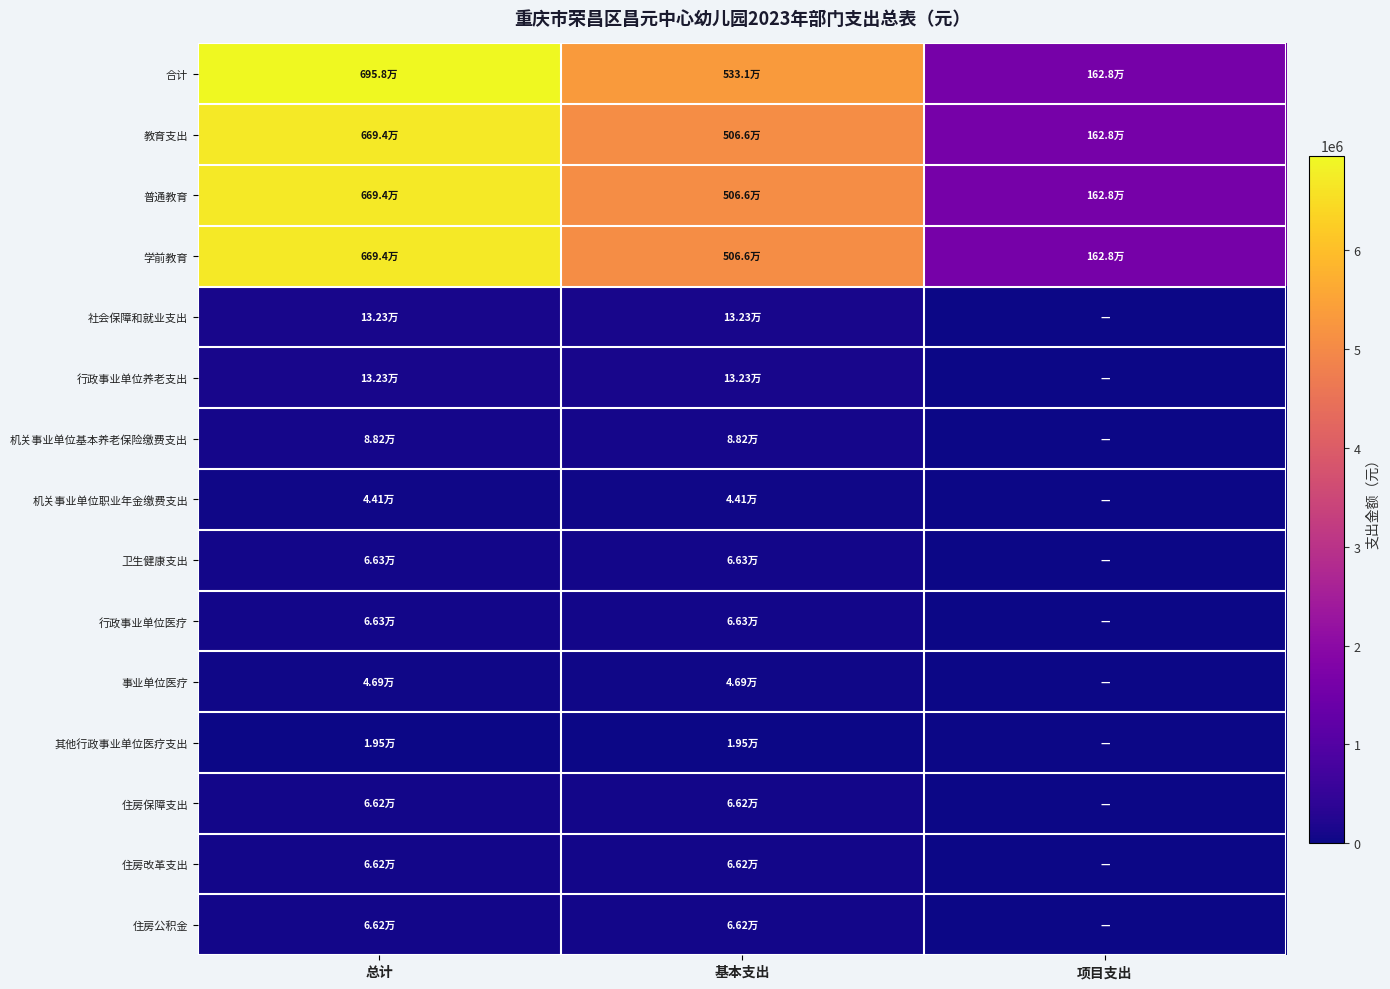

Which category has the lowest value across all series?

项目支出